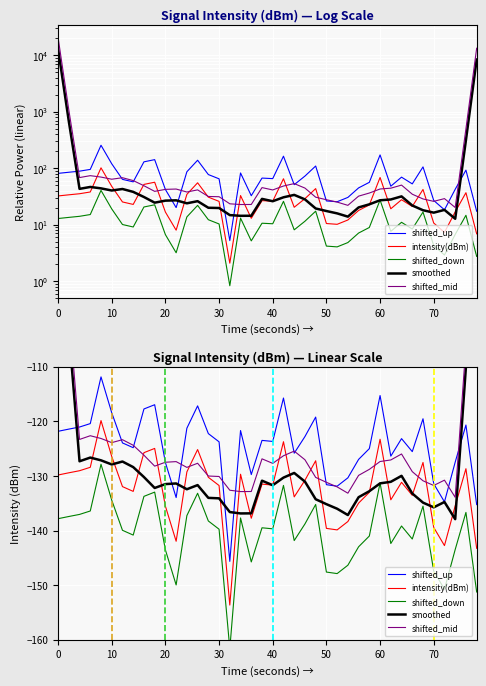

Reading left to right, list all the values displayed in this chart.

shifted_up: -121.8	-121.4	-121.0	-120.4	-111.9	-118.4	-124.0	-124.8	-117.7	-117.0	-127.5	-134.0	-121.3	-117.2	-122.2	-123.8	-145.6	-121.7	-129.7	-123.5	-123.7	-115.7	-125.8	-122.8	-119.2	-131.6	-131.9	-130.3	-127.0	-125.0	-115.3	-126.4	-123.2	-125.5	-119.5	-131.4	-134.8	-127.5	-120.7	-135.2
intensity(dBm): -129.8	-129.4	-129.0	-128.4	-119.9	-126.4	-132.0	-132.8	-125.7	-125.0	-135.5	-142.0	-129.3	-125.2	-130.2	-131.8	-153.6	-129.7	-137.7	-131.5	-131.7	-123.7	-133.8	-130.8	-127.2	-139.6	-139.9	-138.3	-135.0	-133.0	-123.3	-134.4	-131.2	-133.5	-127.5	-139.4	-142.8	-135.5	-128.7	-143.2
shifted_down: -137.8	-137.4	-137.0	-136.4	-127.9	-134.4	-140.0	-140.8	-133.7	-133.0	-143.5	-150.0	-137.3	-133.2	-138.2	-139.8	-161.6	-137.7	-145.7	-139.5	-139.7	-131.7	-141.8	-138.8	-135.2	-147.6	-147.9	-146.3	-143.0	-141.0	-131.3	-142.4	-139.2	-141.5	-135.5	-147.4	-150.8	-143.5	-136.7	-151.2
smoothed: -77.7	-103.3	-127.3	-126.6	-127.1	-127.9	-127.4	-128.4	-130.2	-132.2	-131.5	-131.4	-132.4	-131.7	-134.0	-134.1	-136.6	-136.9	-136.8	-130.9	-131.7	-130.3	-129.5	-131.0	-134.3	-135.2	-136.0	-137.2	-133.9	-132.8	-131.4	-131.1	-130.0	-133.2	-134.9	-135.7	-134.8	-137.9	-110.0	-81.5
shifted_mid: -73.7	-99.3	-123.3	-122.6	-123.1	-123.9	-123.4	-124.4	-126.2	-128.2	-127.5	-127.4	-128.4	-127.7	-130.0	-130.1	-132.6	-132.9	-132.8	-126.9	-127.7	-126.3	-125.5	-127.0	-130.3	-131.2	-132.0	-133.2	-129.9	-128.8	-127.4	-127.1	-126.0	-129.2	-130.9	-131.7	-130.8	-133.9	-106.0	-77.5